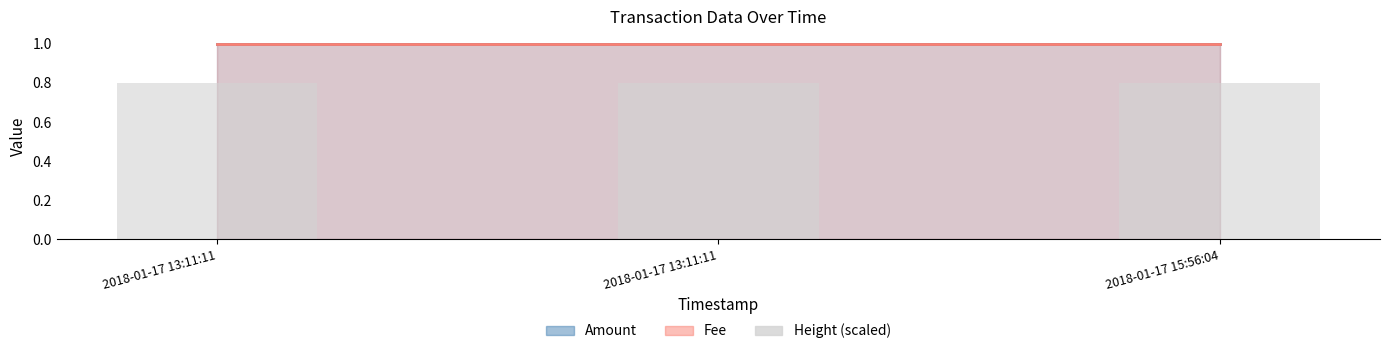

Rank the categories by value from lowest to highest.

2018-01-17 13:11:11, 2018-01-17 15:56:04, 2018-01-17 13:11:11